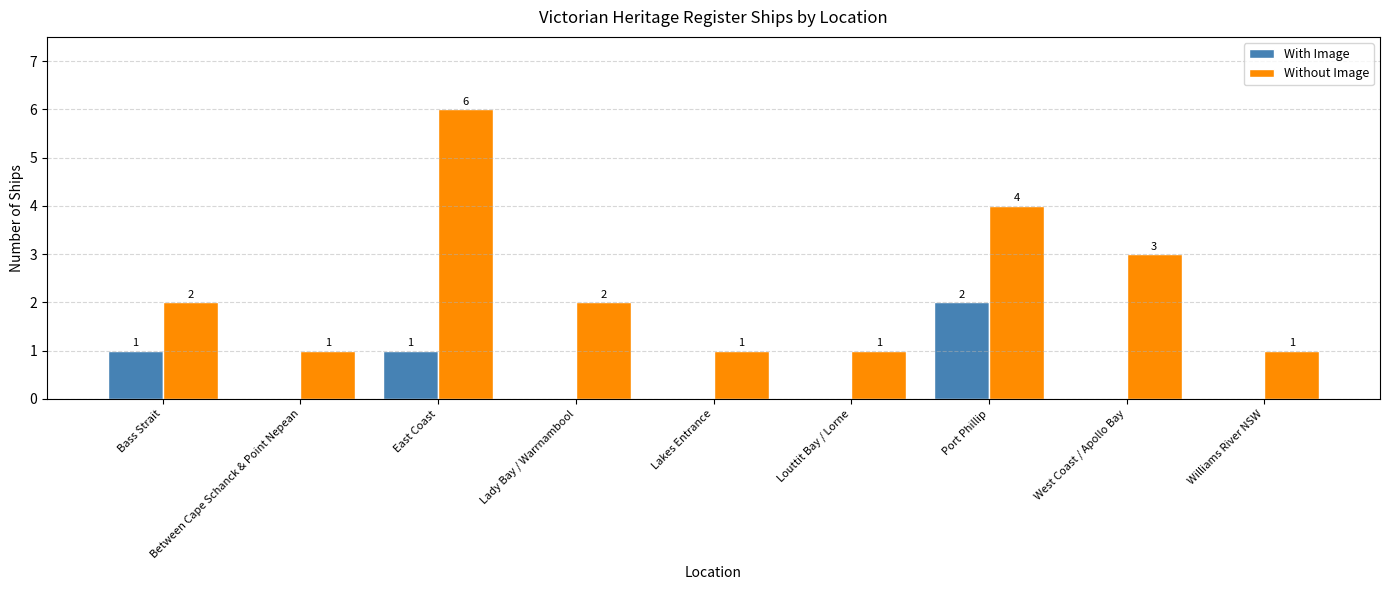

At which label does With Image reach its peak?

Port Phillip